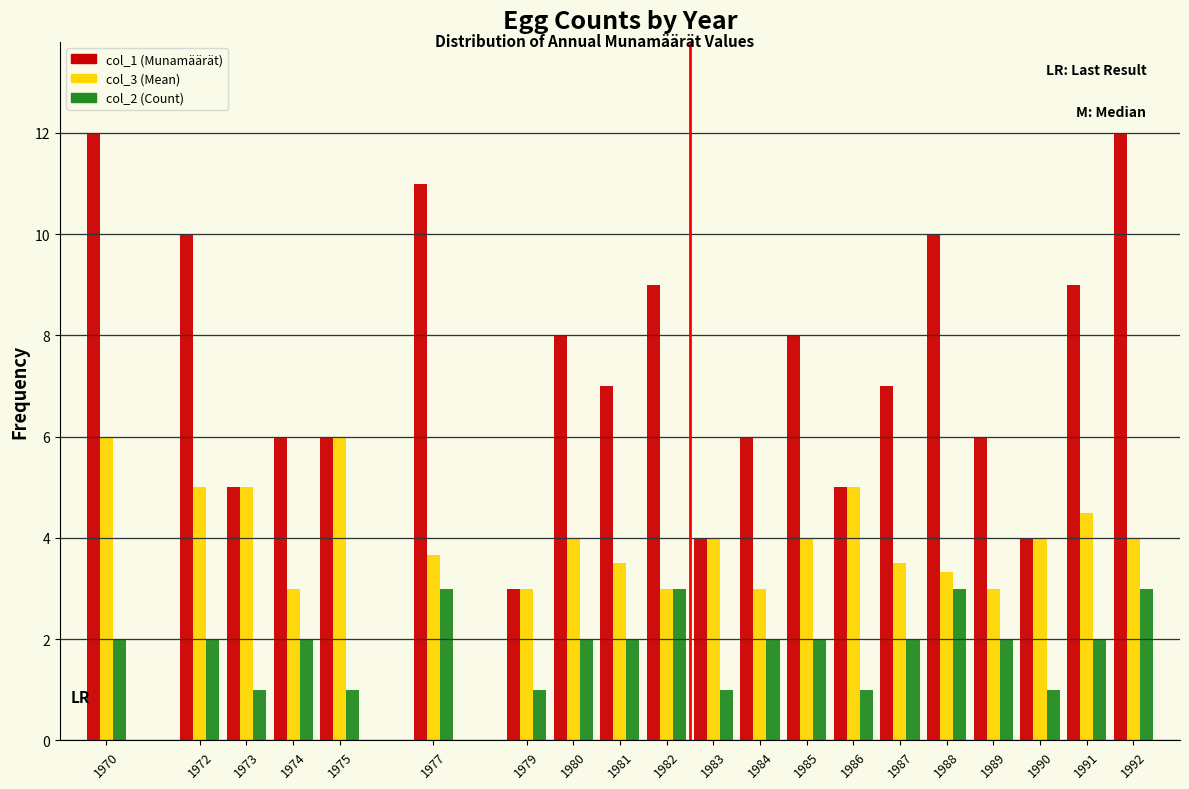

What is the difference between the highest and lowest values at 1980?

6.0